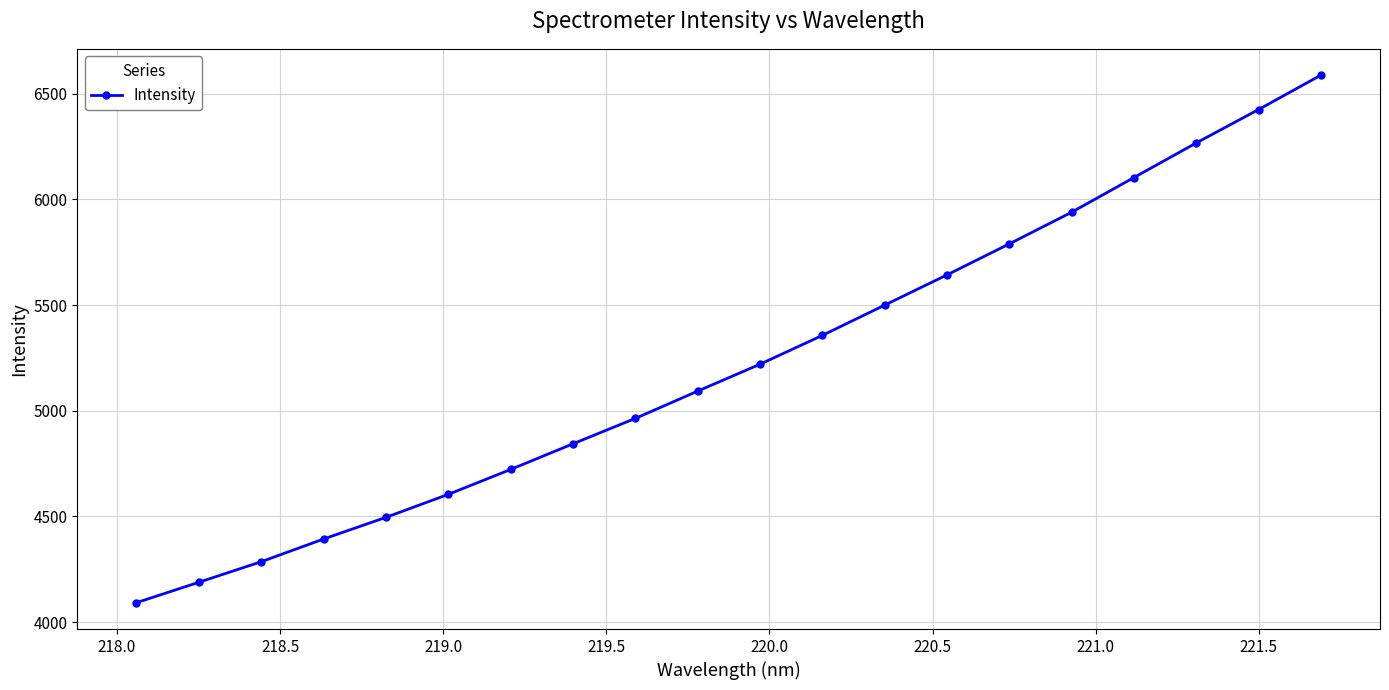

How many lines are shown in the chart?

1